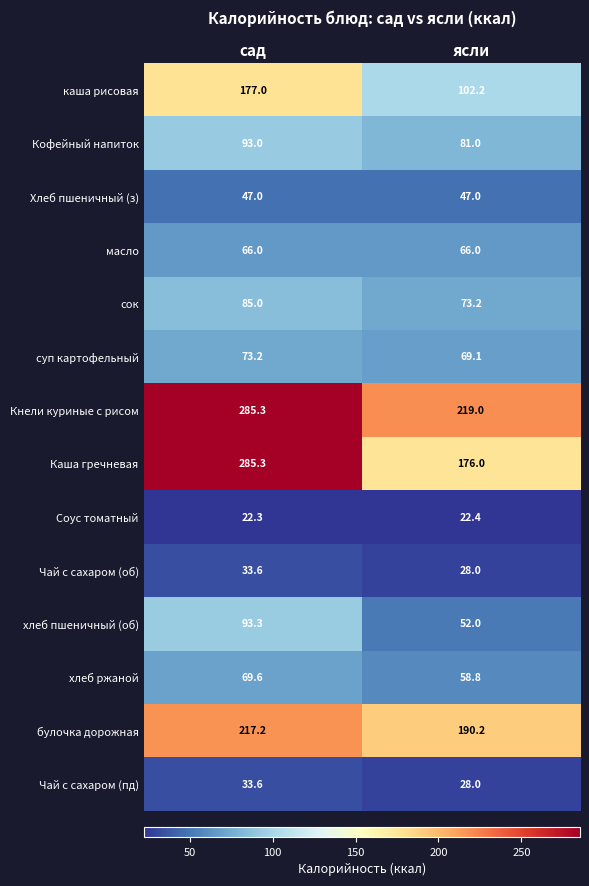

Reading right to left, transcribe all the data shown in this chart.

каша рисовая: ясли=102.2	сад=177.0
Кофейный напиток: ясли=81.0	сад=93.0
Хлеб пшеничный (з): ясли=47.0	сад=47.0
масло: ясли=66.0	сад=66.0
сок: ясли=73.2	сад=85.0
суп картофельный: ясли=69.1	сад=73.2
Кнели куриные с рисом: ясли=219.0	сад=285.3
Каша гречневая: ясли=176.0	сад=285.3
Соус томатный: ясли=22.4	сад=22.3
Чай с сахаром (об): ясли=28.0	сад=33.6
хлеб пшеничный (об): ясли=52.0	сад=93.3
хлеб ржаной: ясли=58.8	сад=69.6
булочка дорожная: ясли=190.2	сад=217.2
Чай с сахаром (пд): ясли=28.0	сад=33.6